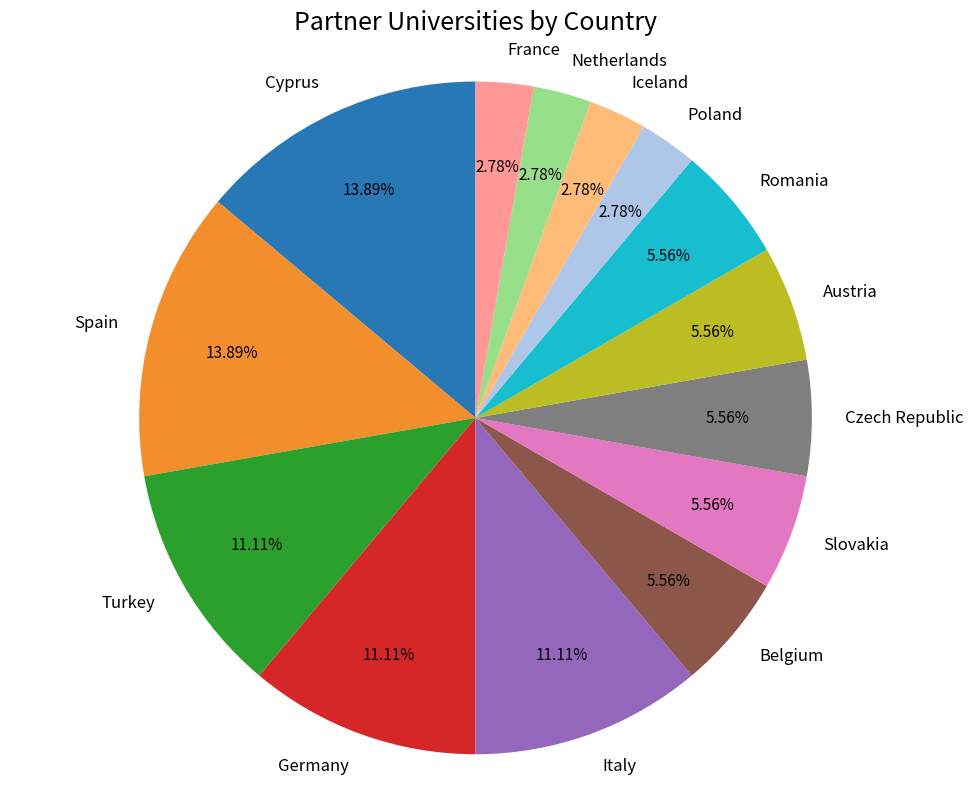

Count the number of slices in the pie.

14